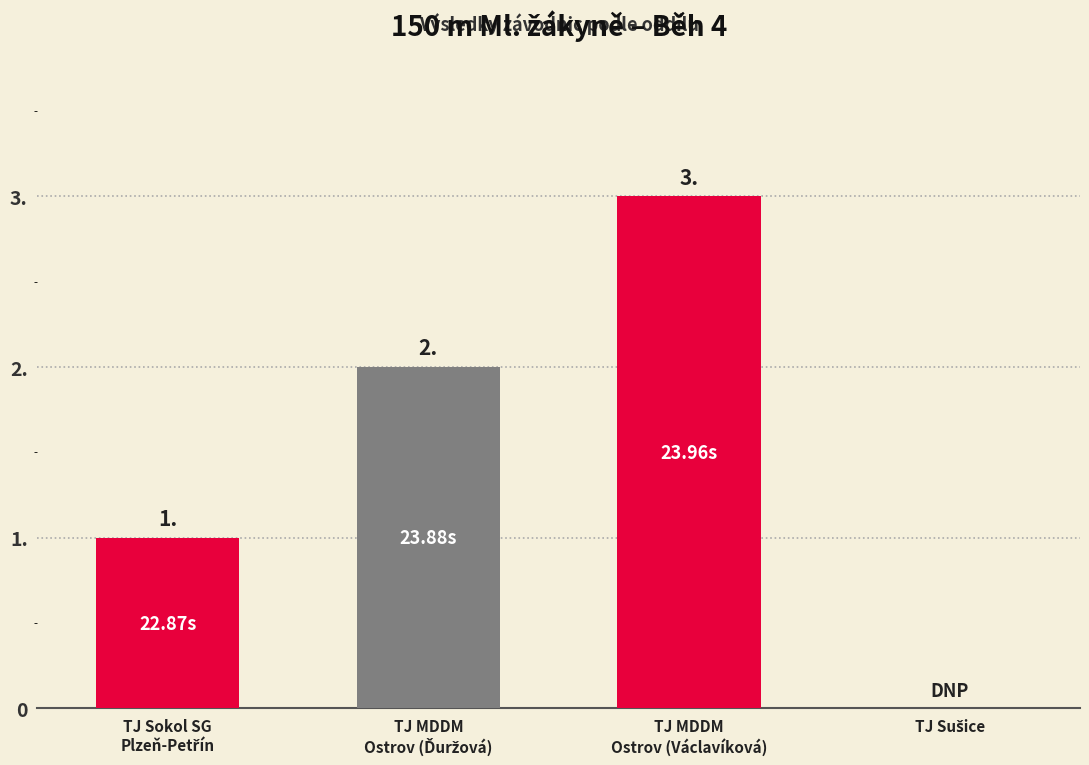

Reading left to right, list all the values displayed in this chart.

TJ Sokol SG
Plzeň-Petřín=1	TJ MDDM
Ostrov (Ďuržová)=2	TJ MDDM
Ostrov (Václavíková)=3	TJ Sušice=0